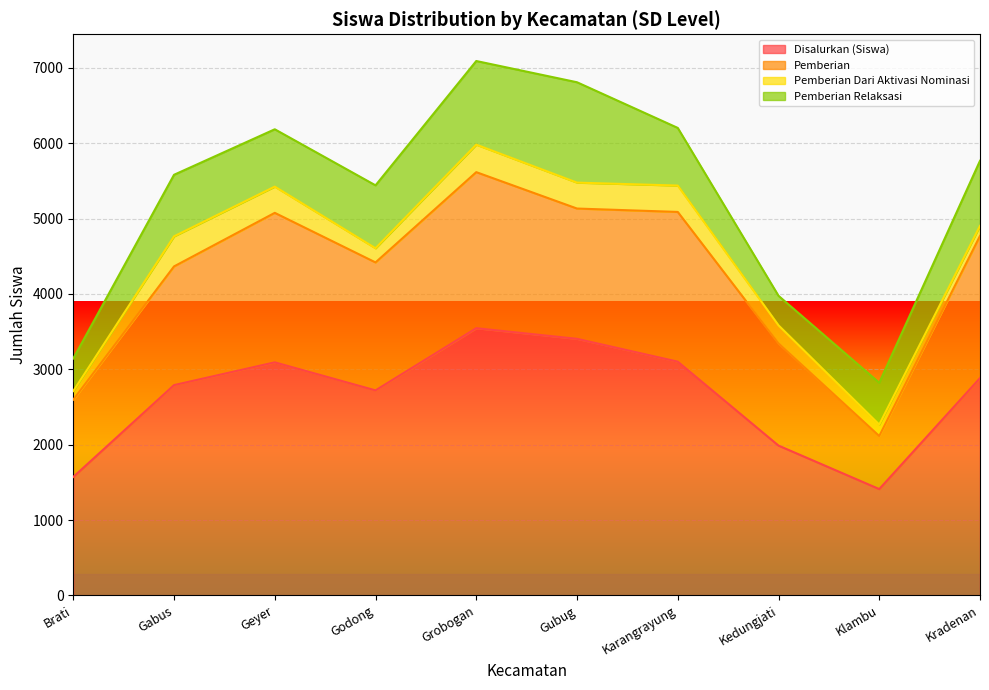

Which category has the highest value in the Pemberian series?

Grobogan